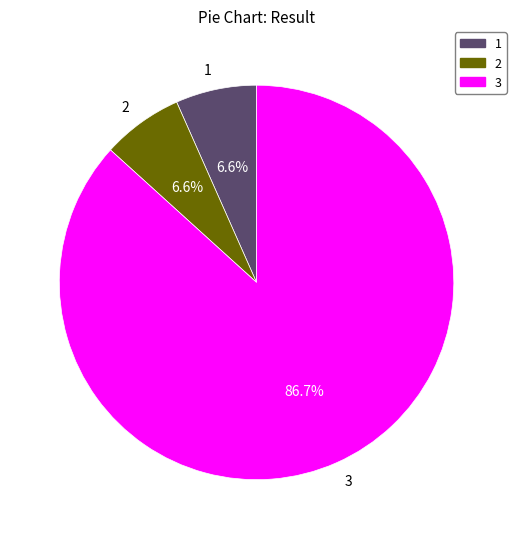

Combined, what portion of the pie is 3 and 2?

93.4%